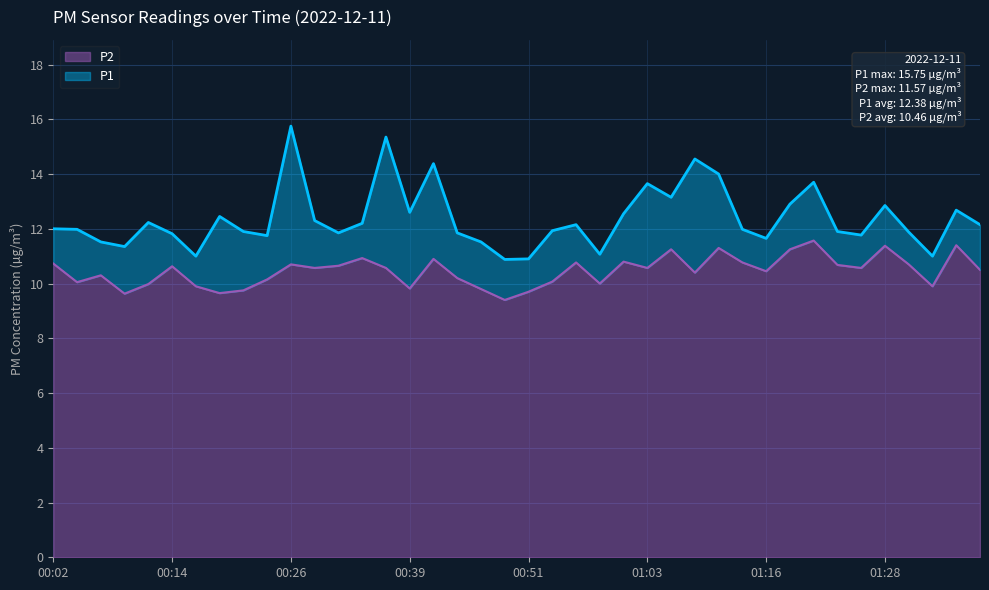

How many categories are shown in the chart?

40